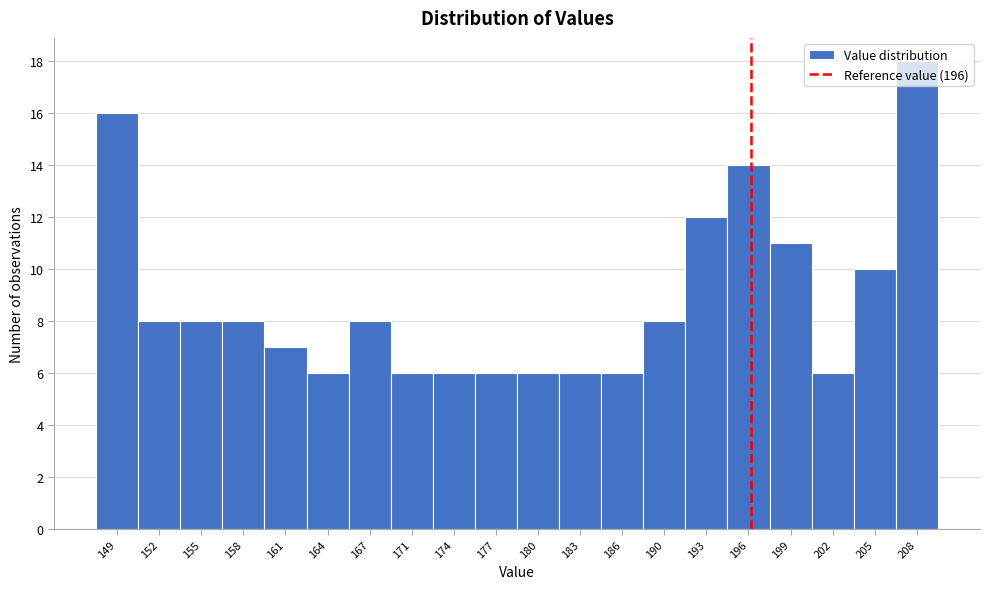

Reading left to right, transcribe this chart: for each bar, give the range it covers on the x-axis and its height. Neither the bar edges nor the heights are printed on the chart, so give them approximately, as read against the axes.

147.00 to 150.15: 16
150.15 to 153.30: 8
153.30 to 156.45: 8
156.45 to 159.60: 8
159.60 to 162.75: 7
162.75 to 165.90: 6
165.90 to 169.05: 8
169.05 to 172.20: 6
172.20 to 175.35: 6
175.35 to 178.50: 6
178.50 to 181.65: 6
181.65 to 184.80: 6
184.80 to 187.95: 6
187.95 to 191.10: 8
191.10 to 194.25: 12
194.25 to 197.40: 14
197.40 to 200.55: 11
200.55 to 203.70: 6
203.70 to 206.85: 10
206.85 to 210.00: 18